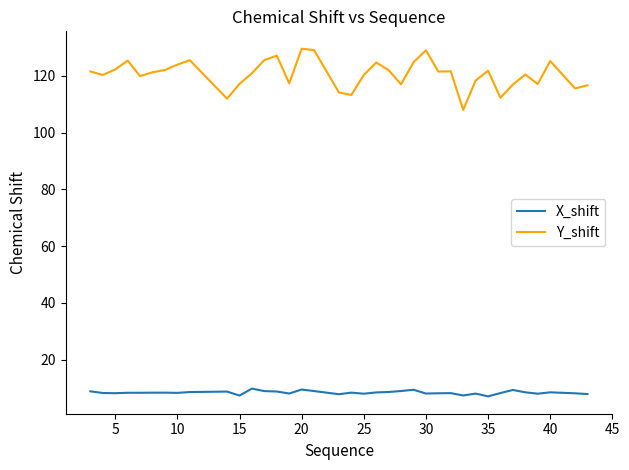

Which series has the widest spread of values?

Y_shift